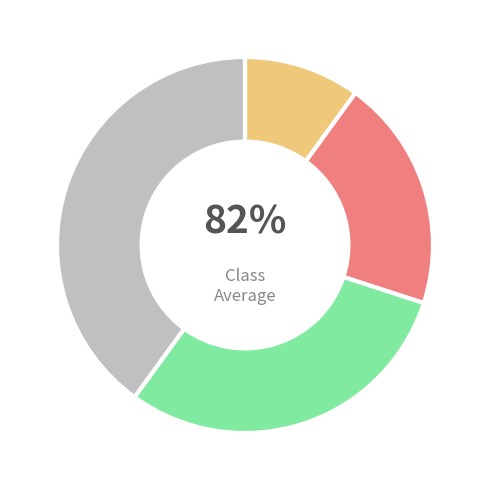

How many segments does this pie chart have?

4